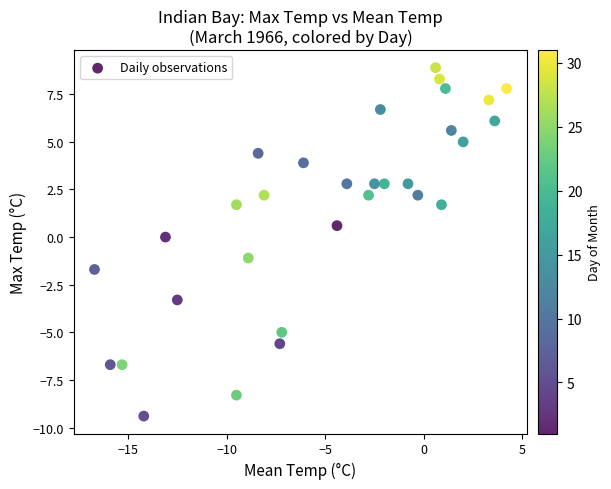

What is the range of Y values (max minus min)?

18.3